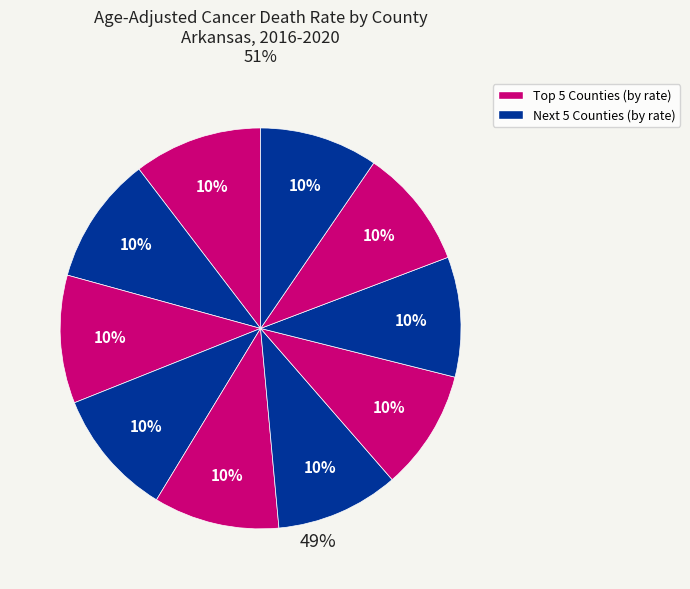

Is there any slice that represents more than half of the pie?

No